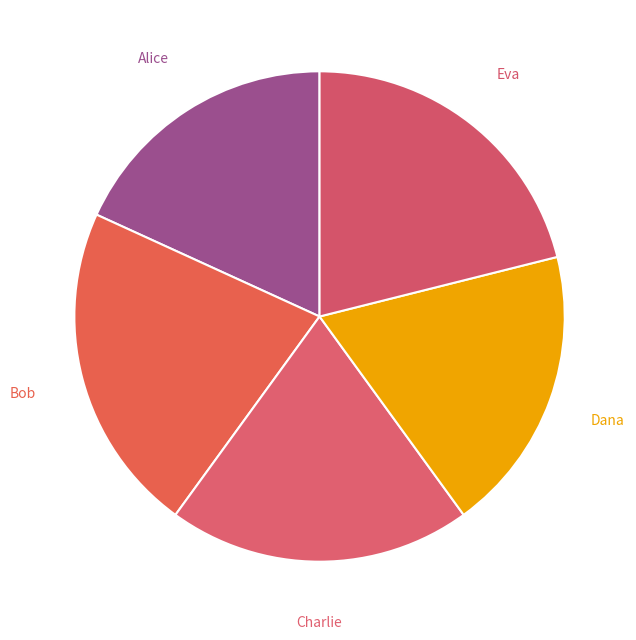

Which slice is the largest?

Bob